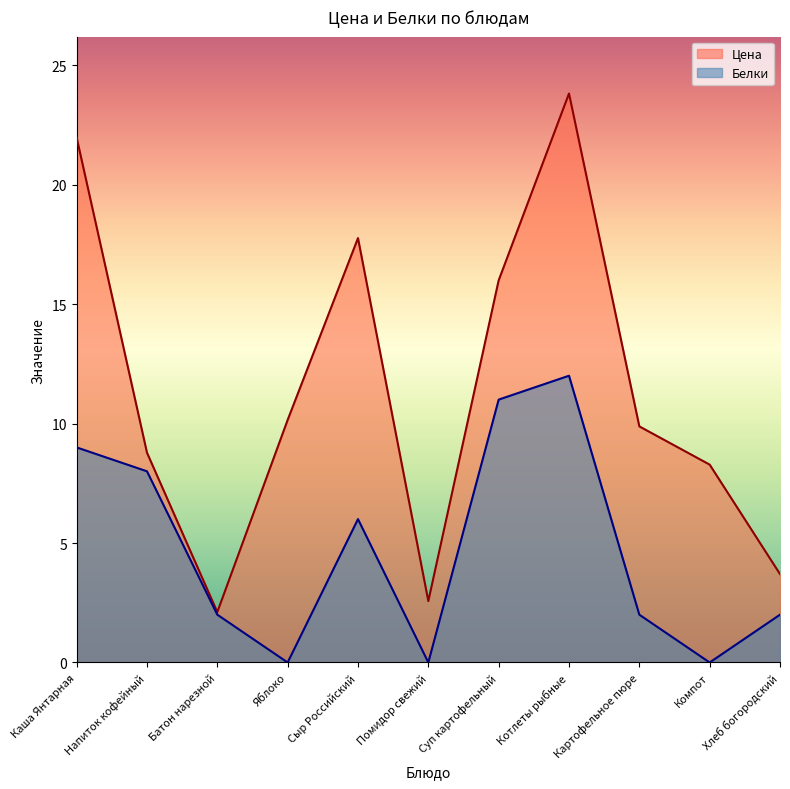

Does the chart have visible grid lines?

No